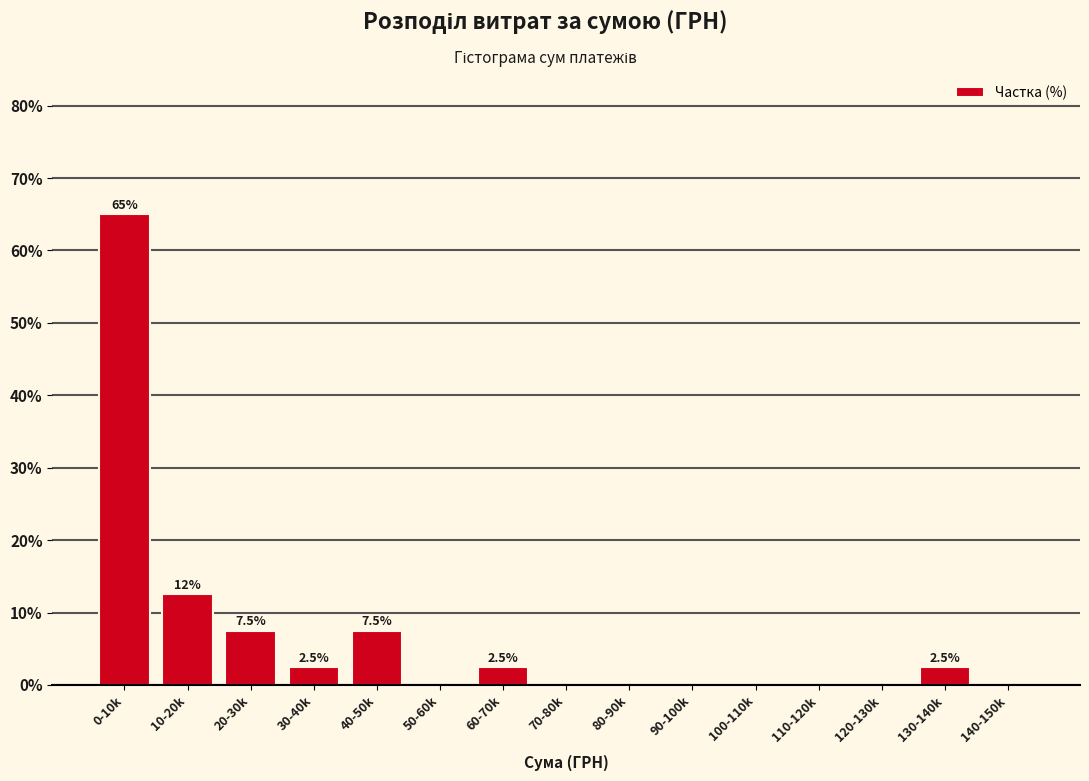

Reading right to left, list all the values displayed in this chart.

140-150k=0.0	130-140k=2.5	120-130k=0.0	110-120k=0.0	100-110k=0.0	90-100k=0.0	80-90k=0.0	70-80k=0.0	60-70k=2.5	50-60k=0.0	40-50k=7.5	30-40k=2.5	20-30k=7.5	10-20k=12.5	0-10k=65.0